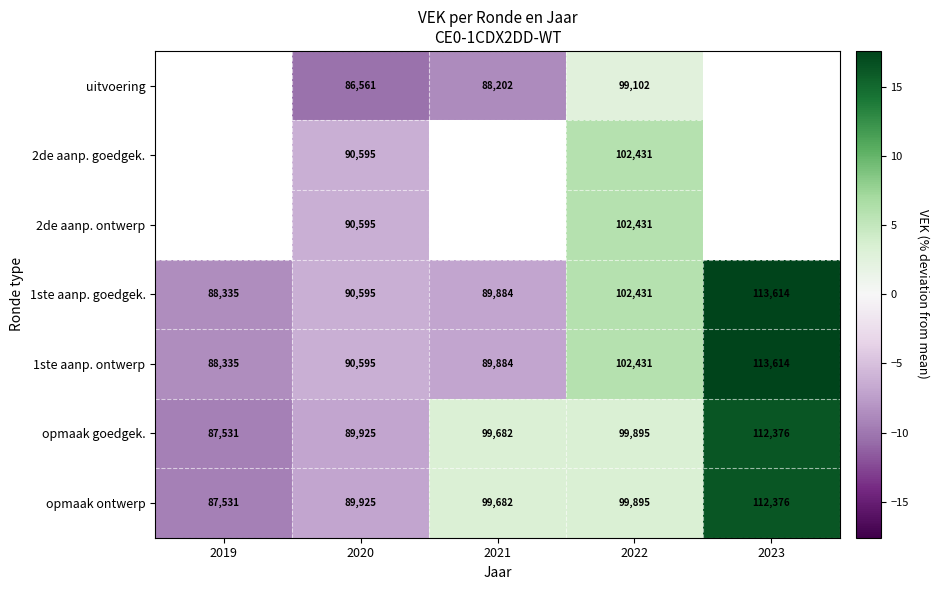

Is the value of 2de aanp. goedgek. at 2022 greater than the value of 2de aanp. ontwerp at 2019?

No